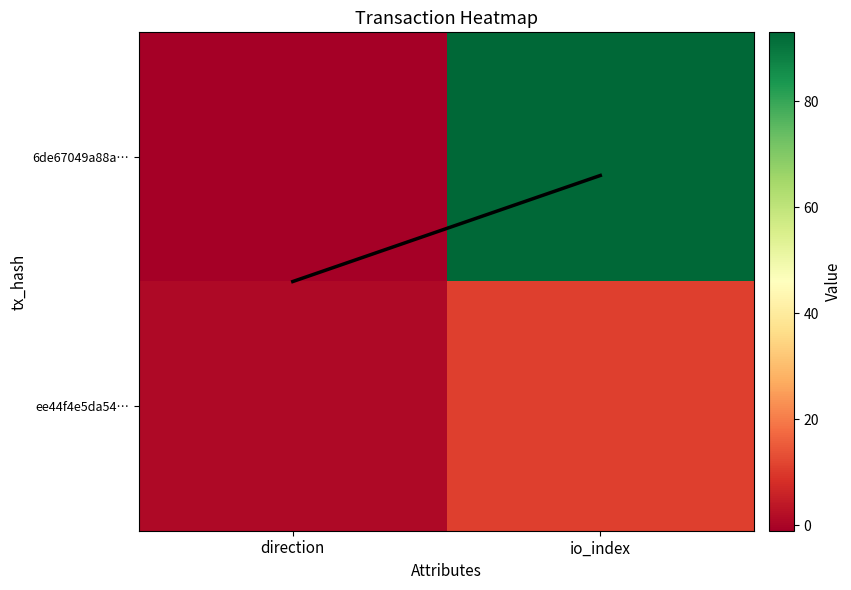

What is the maximum value shown in the chart?

93.0